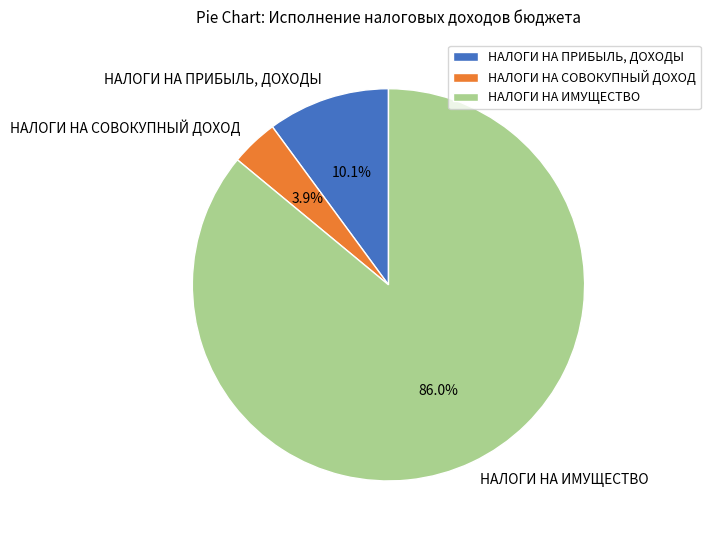

To the nearest percent, what portion does НАЛОГИ НА ПРИБЫЛЬ, ДОХОДЫ represent?

10%